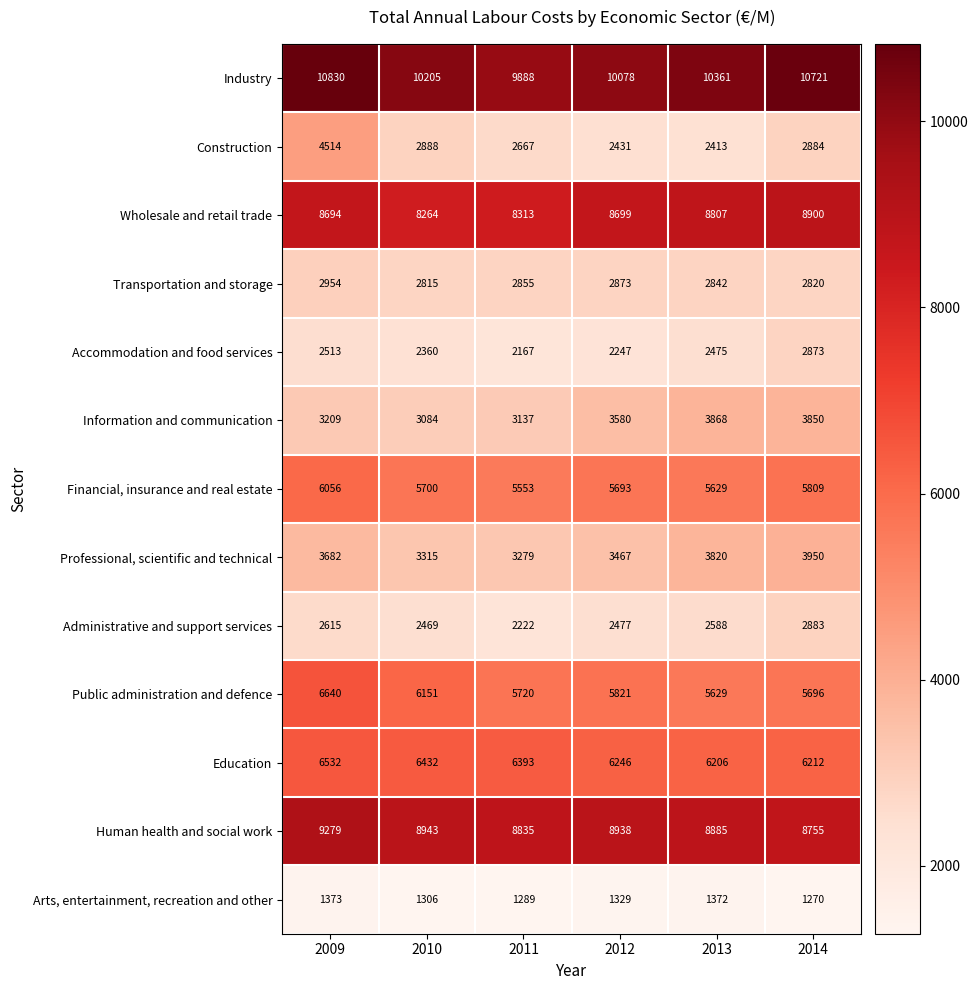

List the series in order of their peak value, lowest first.

Arts, entertainment, recreation and other, Accommodation and food services, Administrative and support services, Transportation and storage, Information and communication, Professional, scientific and technical, Construction, Financial, insurance and real estate, Education, Public administration and defence, Wholesale and retail trade, Human health and social work, Industry